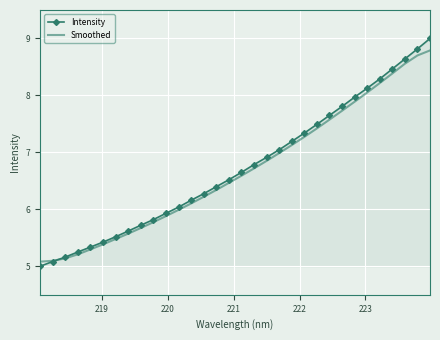

After their last crossing, which series has the higher values: Intensity or Smoothed?

Intensity